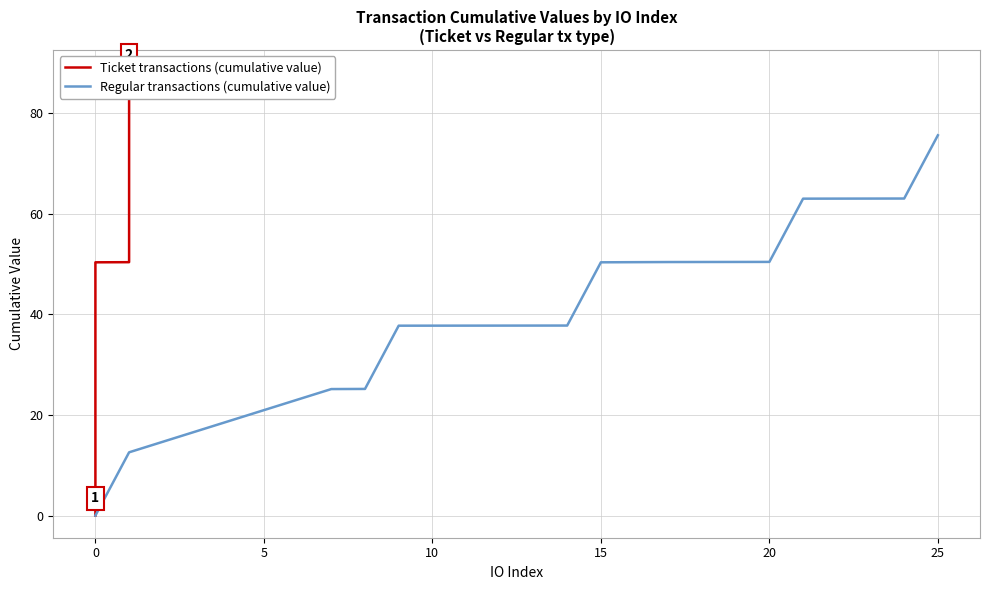

What is the maximum value for Regular transactions (cumulative value)?

75.6